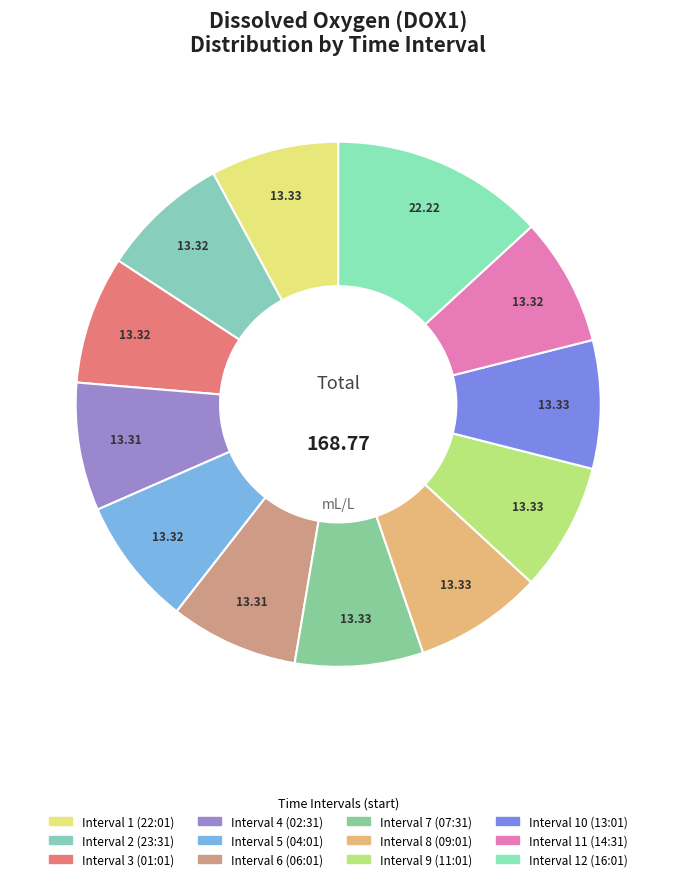

How many segments does this pie chart have?

12